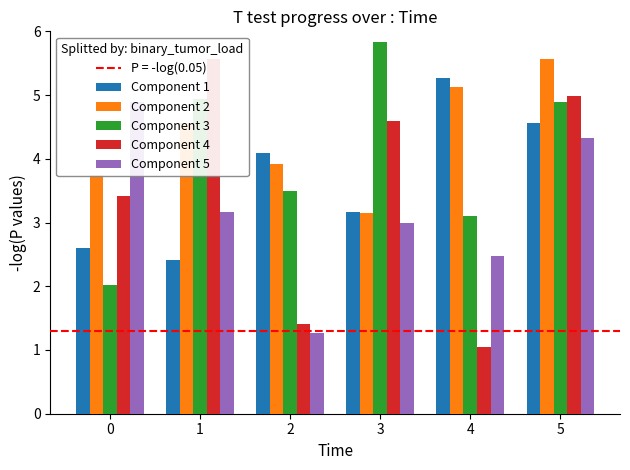

At which label does Component 3 first exceed 4?

1